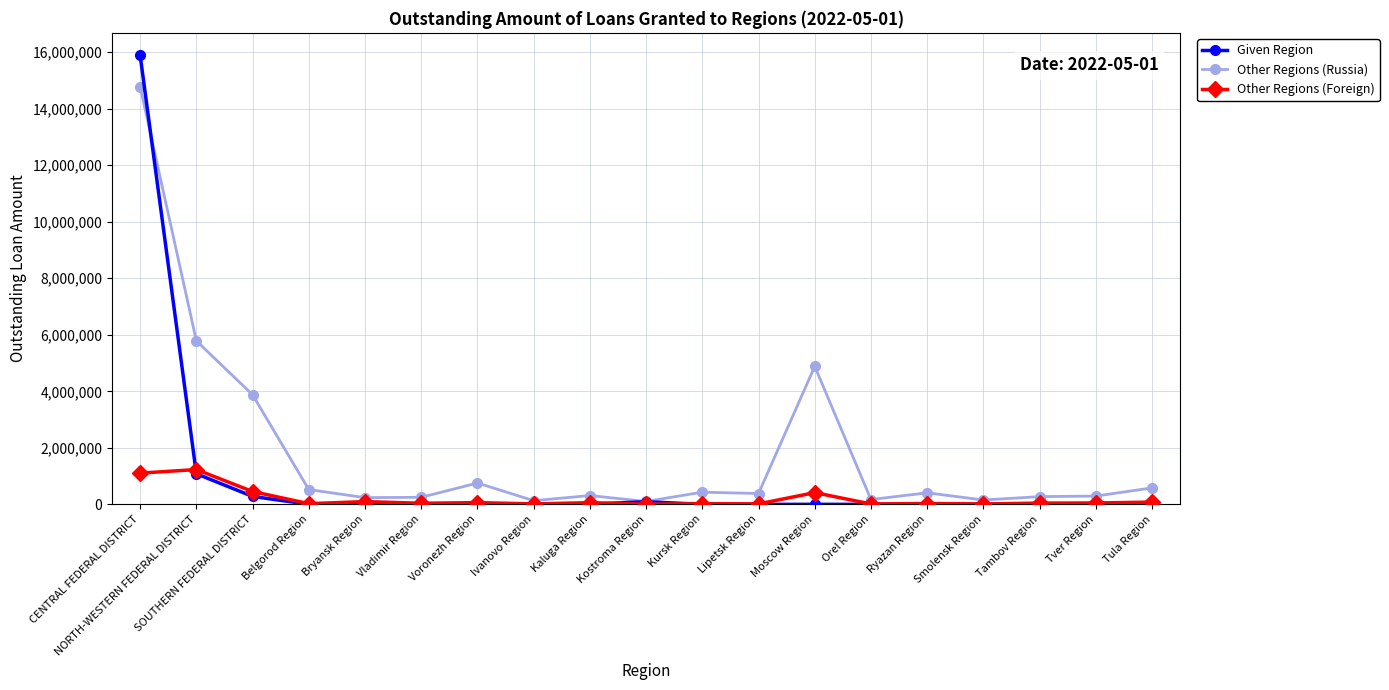

True or false: Other Regions (Foreign) has more than 0 points higher than both neighbors.

True